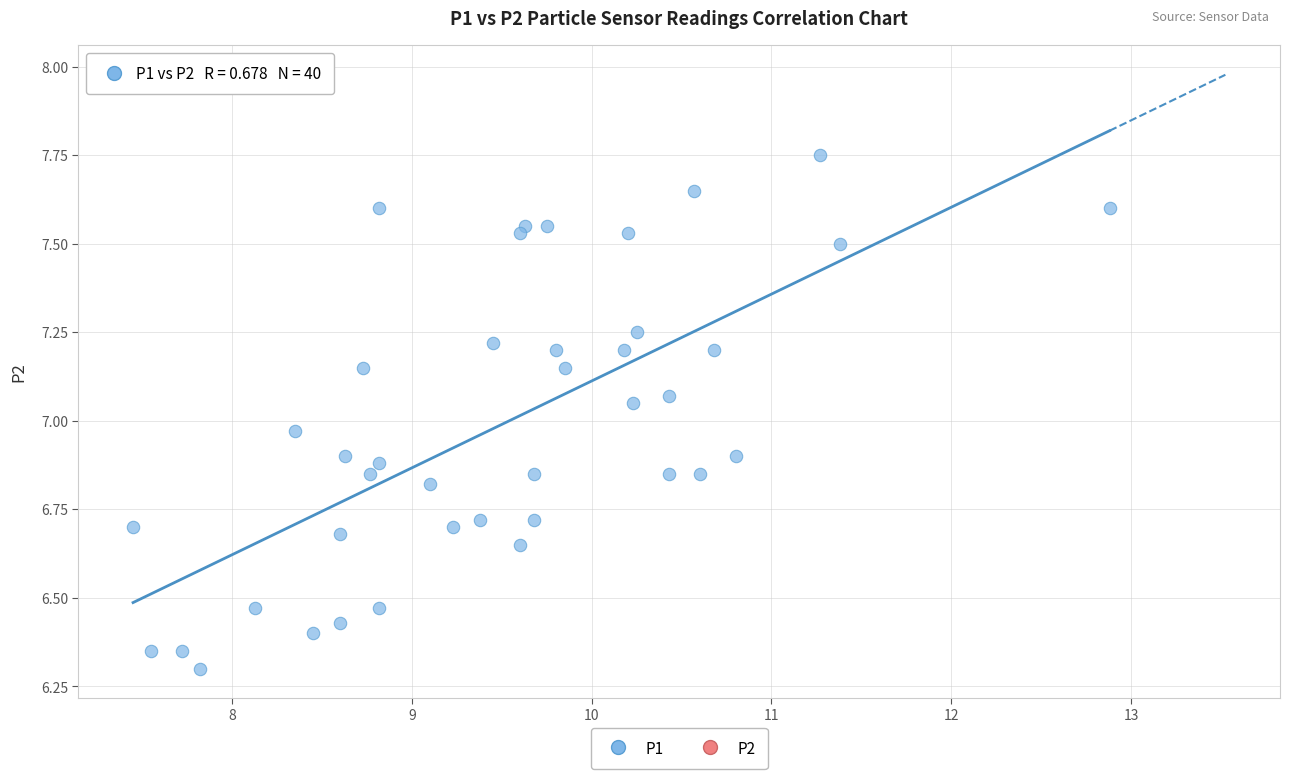

What is the range of X values (max minus min)?

5.4